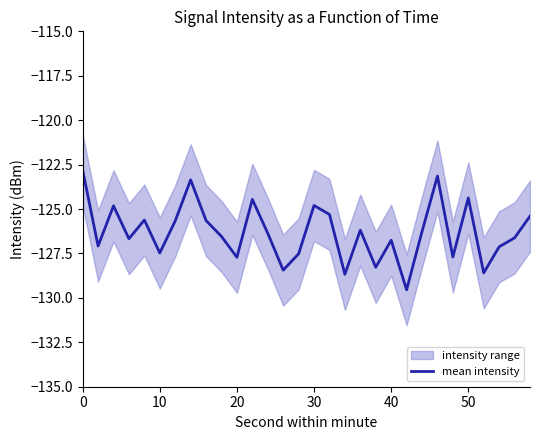

Reading left to right, list all the values displayed in this chart.

-122.8	-127.1	-124.8	-126.7	-125.6	-127.5	-125.7	-123.4	-125.6	-126.5	-127.7	-124.5	-126.4	-128.4	-127.5	-124.8	-125.3	-128.7	-126.2	-128.3	-126.8	-129.5	-126.3	-123.1	-127.7	-124.4	-128.6	-127.1	-126.6	-125.4